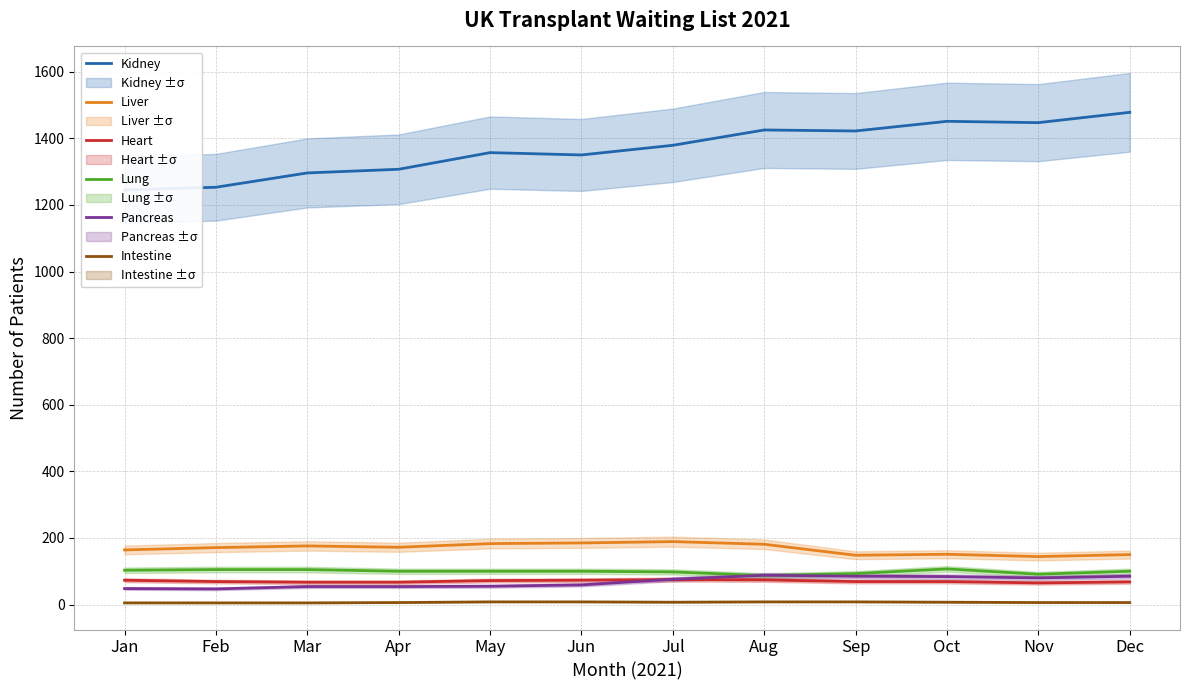

What is the highest value of the Intestine series?

8